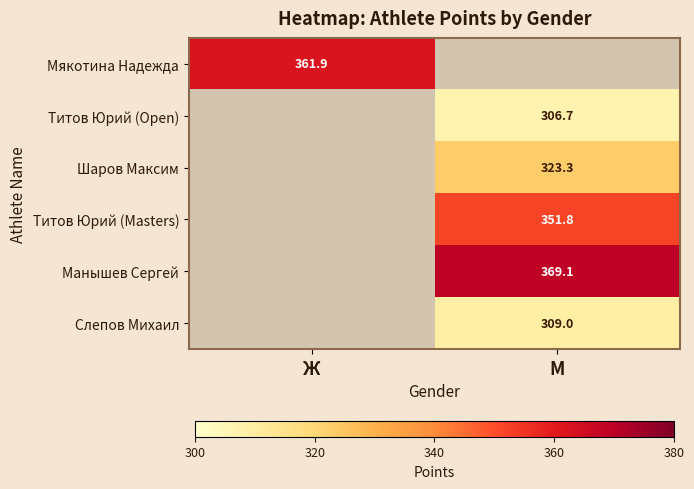

True or false: Слепов Михаил has a value of 434.7 at М.

False